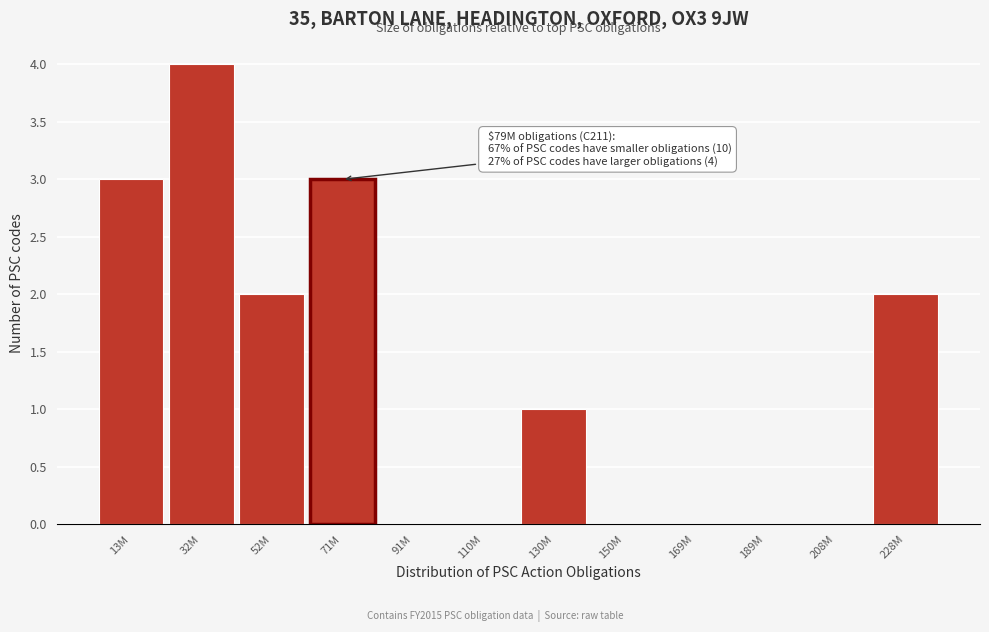

Reading left to right, extract all data points from this chart.

13M=3	32M=4	52M=2	71M=3	91M=0	110M=0	130M=1	150M=0	169M=0	189M=0	208M=0	228M=2